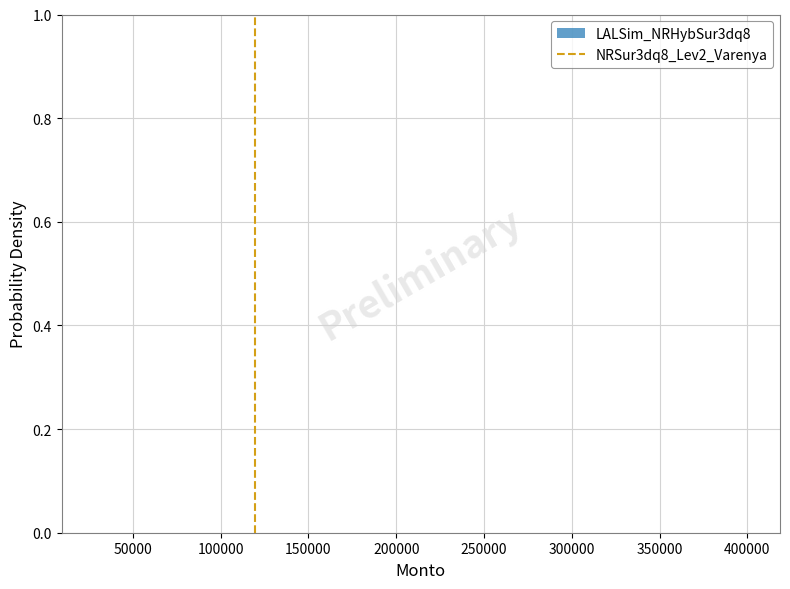

Reading left to right, list every bar in this chart as the range it spans on the x-axis followed by its height. Neither the bar edges nor the heights are printed on the chart, so give them approximately, as read against the axes.

30000 to 65000: under 0.02
65000 to 100000: under 0.02
100000 to 140000: under 0.02
140000 to 175000: under 0.02
175000 to 215000: under 0.02
215000 to 250000: 0
250000 to 290000: 0
290000 to 325000: 0
325000 to 365000: 0
365000 to 400000: under 0.02